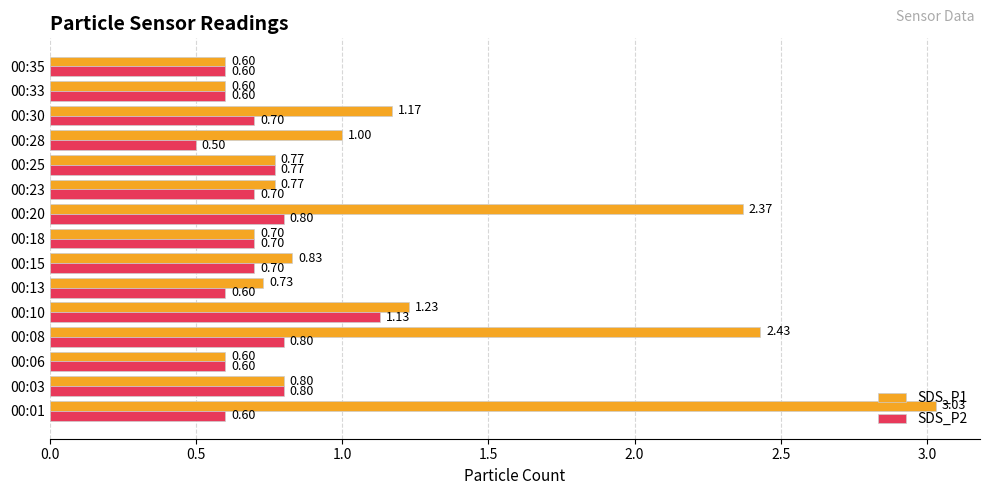

At which category is the sum across all series the highest?

00:01